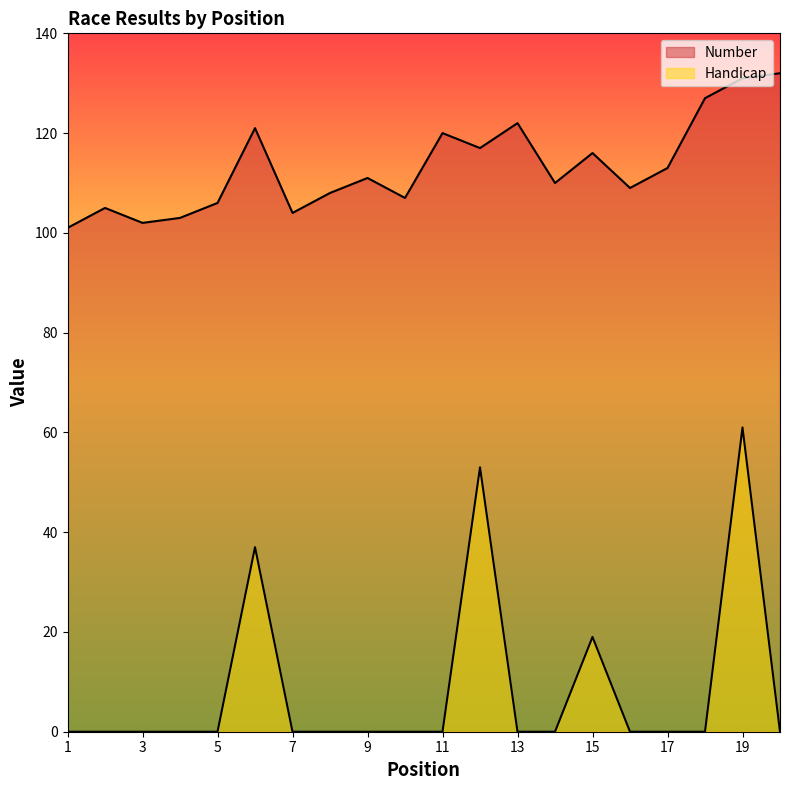

What is the difference between the maximum and minimum values in the Number series?

31